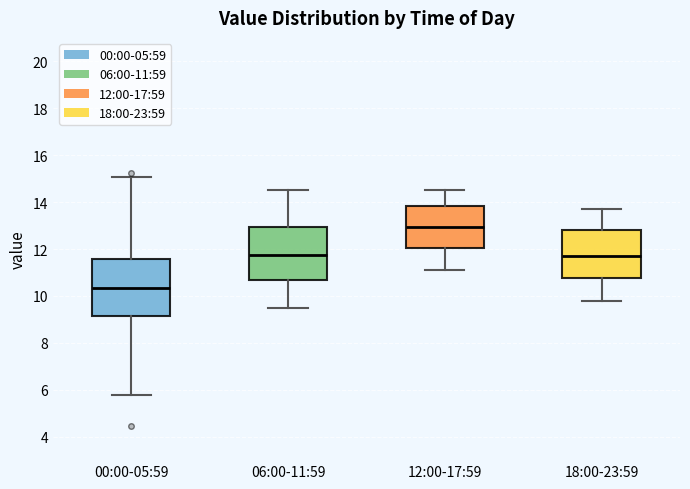

Reading left to right, transcribe this box plot: for each box, give where its median line is, the range the box spans, and where its two whiskers end, as read against the y-axis. The values are not printed on the chart, so give them approximately, as read against the axis.

00:00-05:59: median 10.4, box 9.2 to 11.6, whiskers 5.8 to 15.0
06:00-11:59: median 11.8, box 10.6 to 13.0, whiskers 9.6 to 14.6
12:00-17:59: median 13.0, box 12.0 to 13.8, whiskers 11.2 to 14.6
18:00-23:59: median 11.8, box 10.8 to 12.8, whiskers 9.8 to 13.8